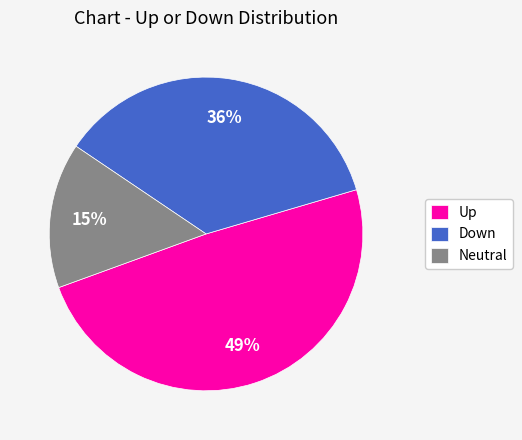

Does any single category account for the majority?

No